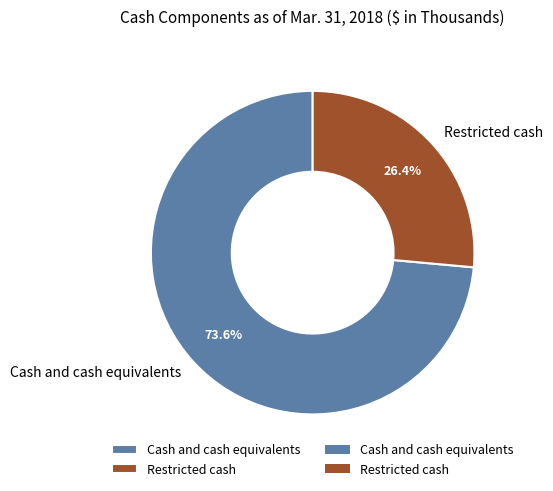

To the nearest percent, what is the difference between the Restricted cash and Cash and cash equivalents slice percentages?

47%